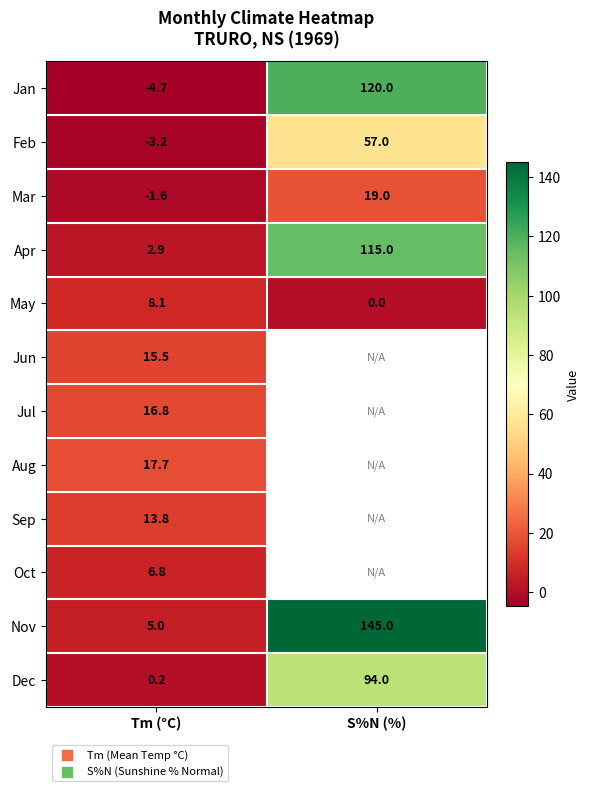

True or false: May has a value of 8.1 at Tm (°C).

True